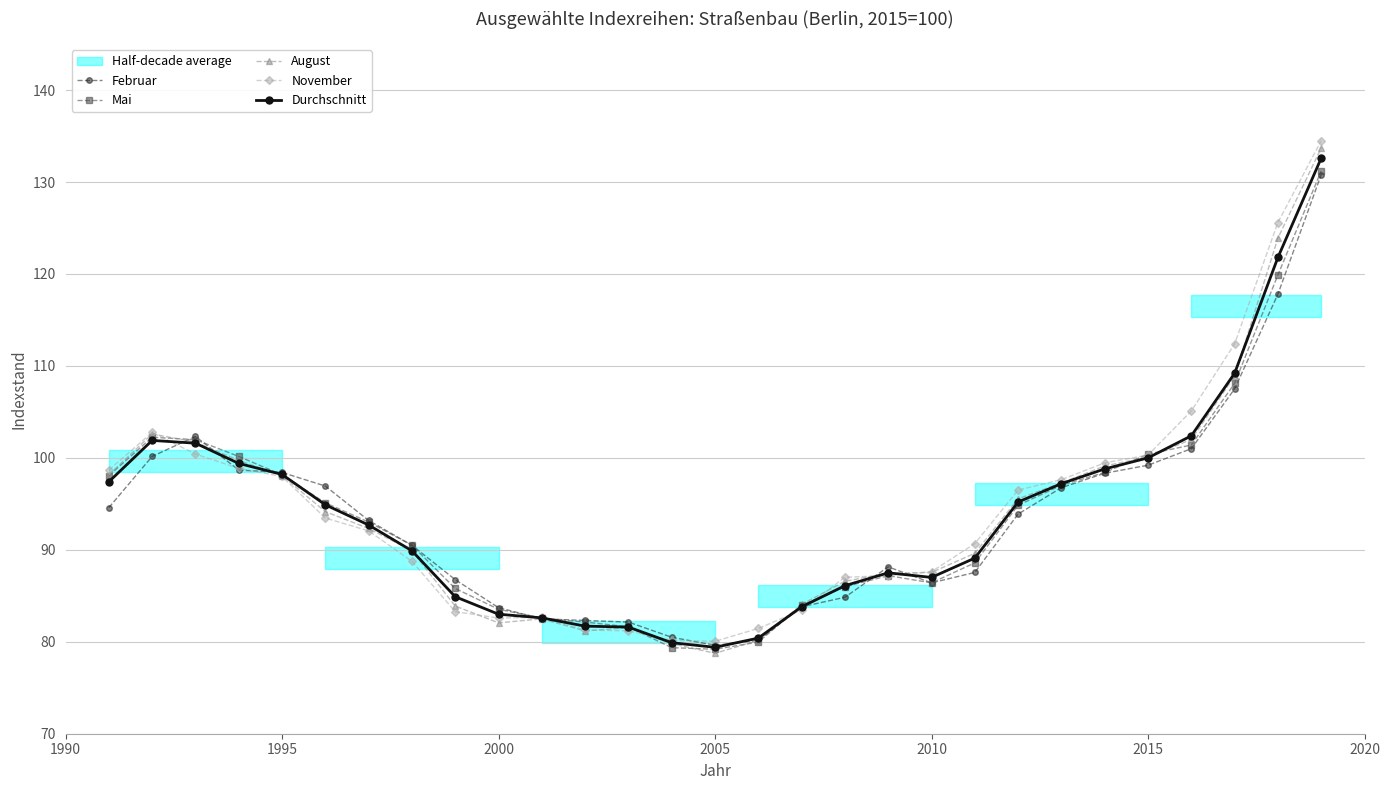

The August series shows 154.5 at 2015. True or false?

False